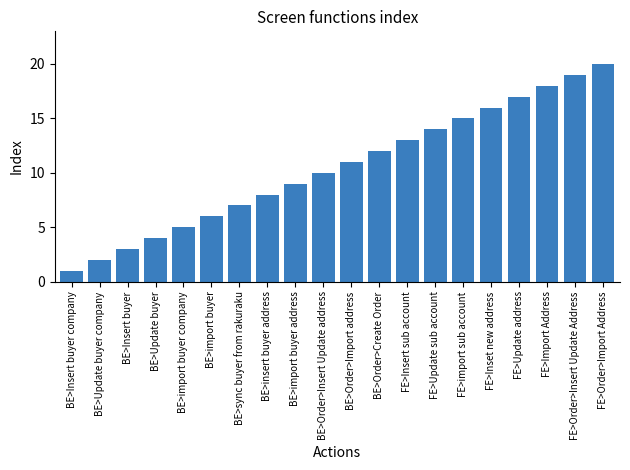

Is it true that the value at FE>Order>Insert Update Address is 19?

True